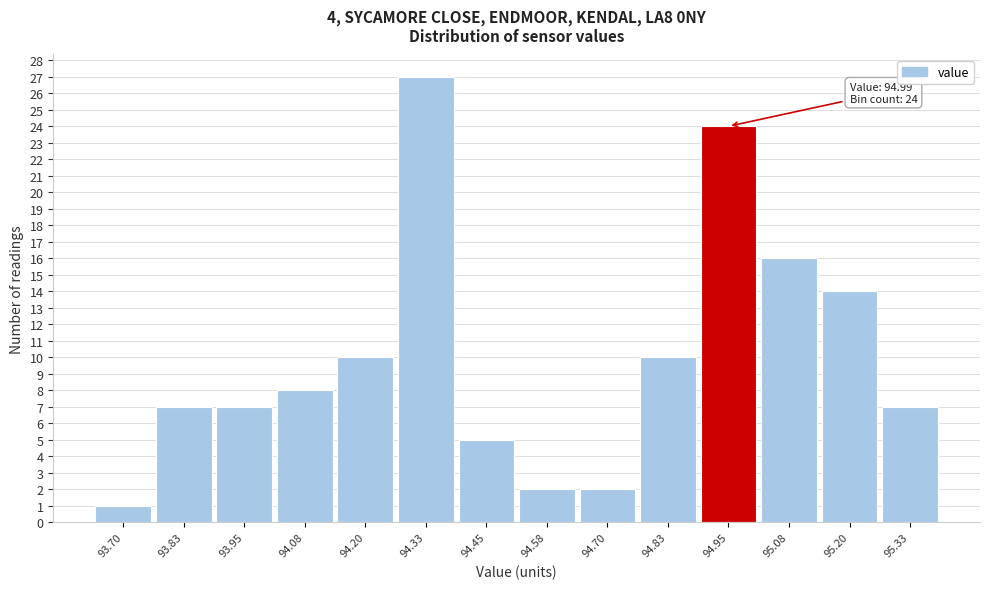

Reading left to right, what are all the values shown in this chart?

93.70=1	93.83=7	93.95=7	94.08=8	94.20=10	94.33=27	94.45=5	94.58=2	94.70=2	94.83=10	94.95=24	95.08=16	95.20=14	95.33=7